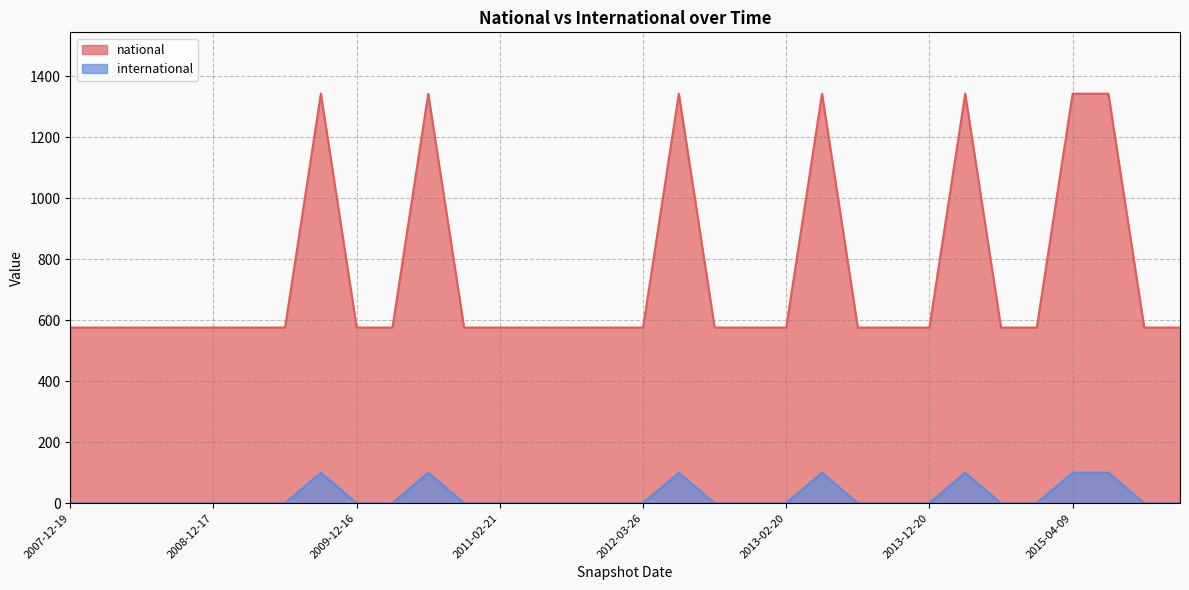

The international series shows -44 at 2015-10-01. True or false?

False